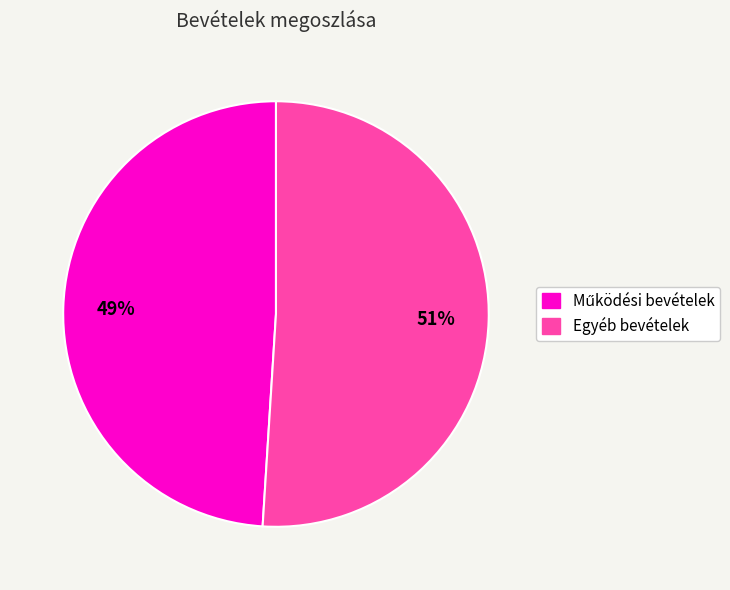

Is there any slice that represents more than half of the pie?

Yes